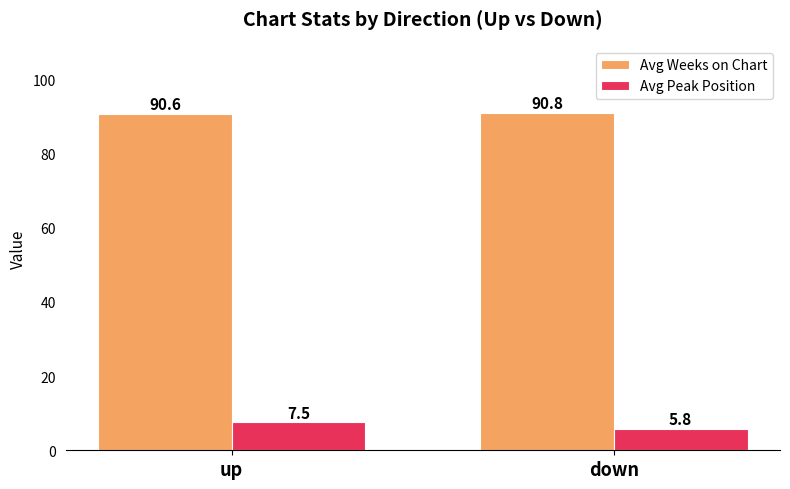

How many data points in Avg Peak Position are above 7?

1